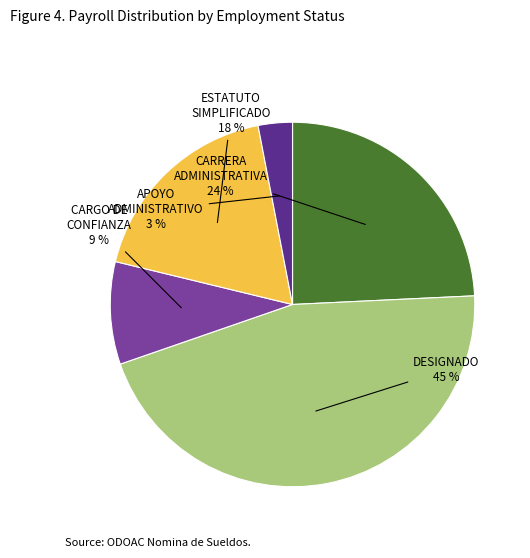

Does any single category account for the majority?

No